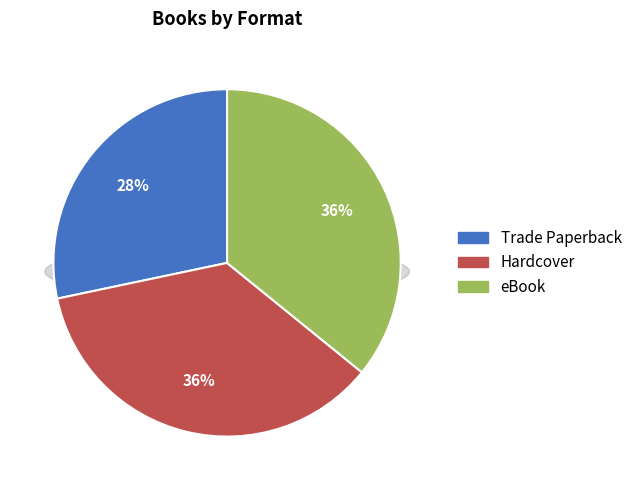

Between Trade Paperback and eBook, which is larger?

eBook